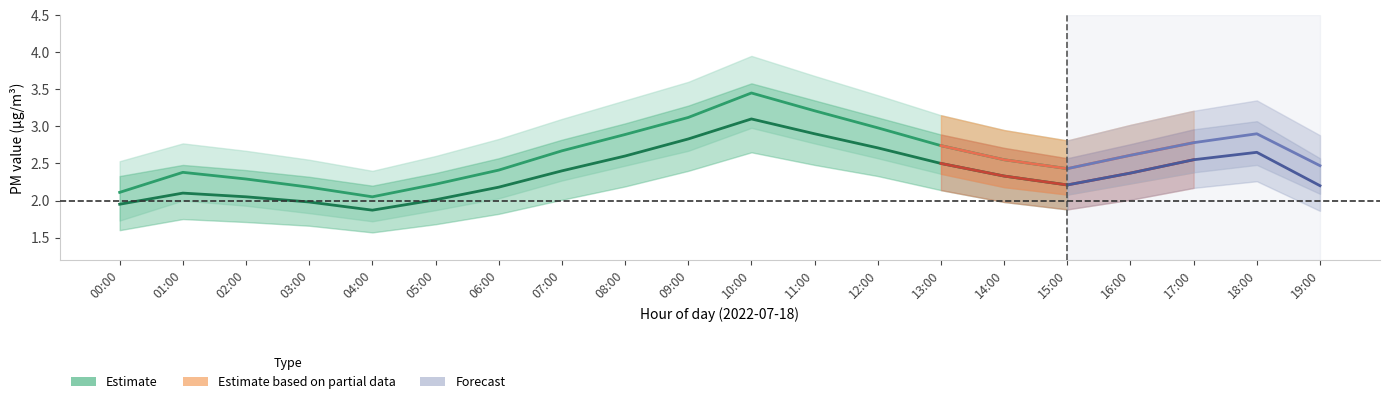

What is the difference between the second highest and minimum values in the P2 series?

1.0